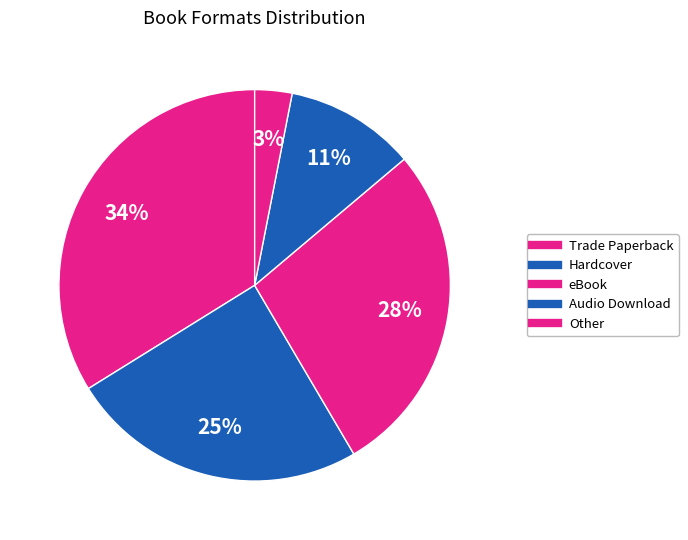

What portion of the pie excludes Other?

96.9%